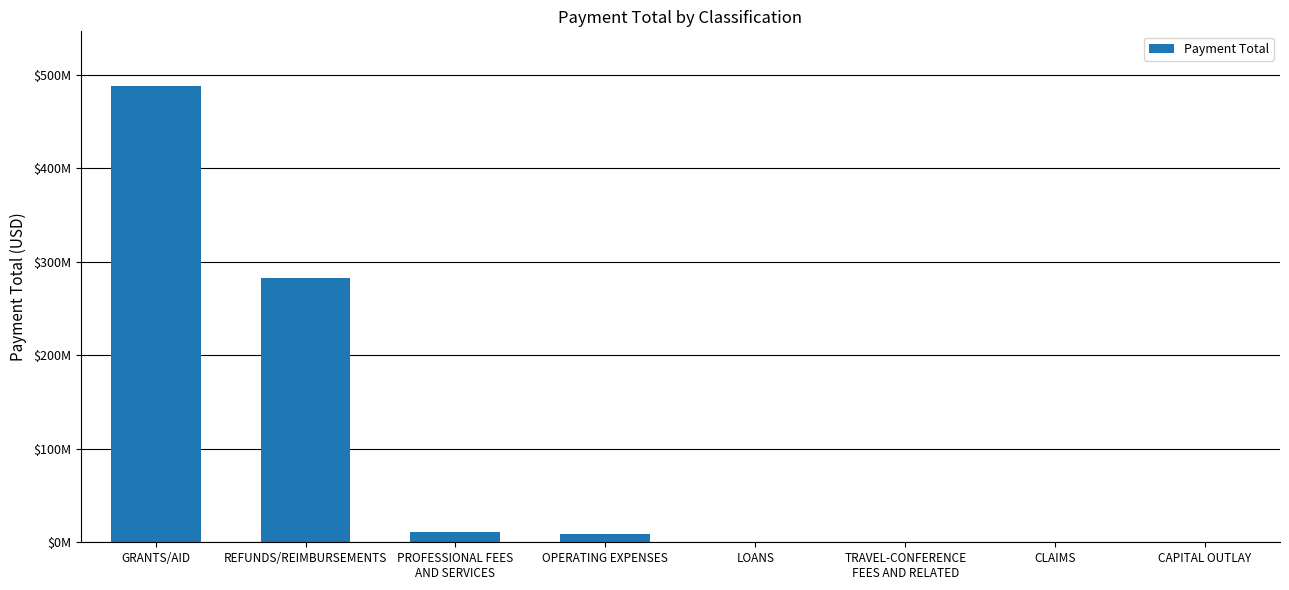

Which has a higher value, LOANS or CLAIMS?

LOANS